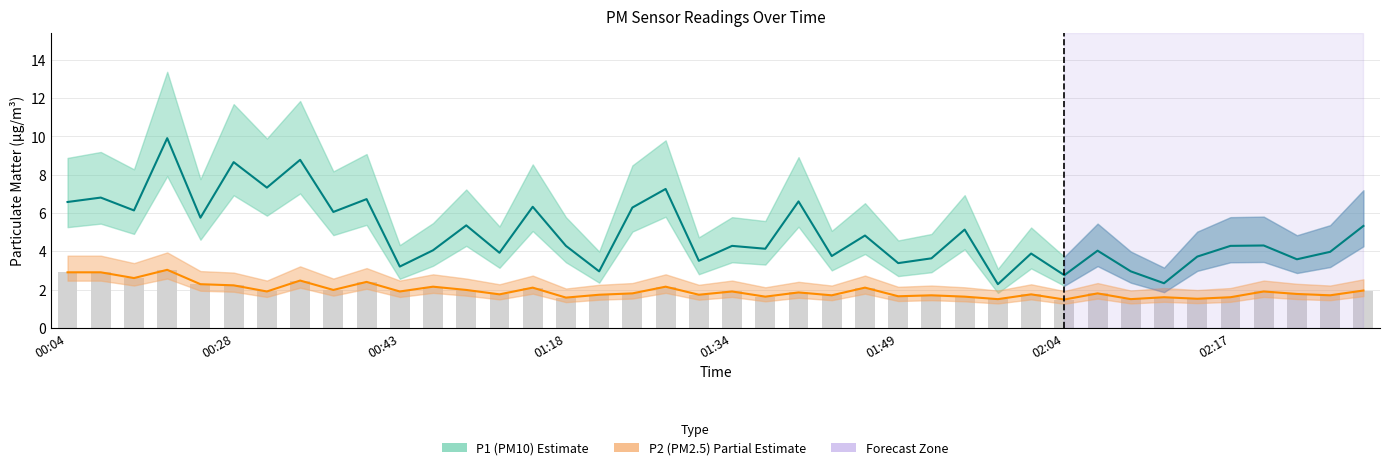

True or false: P1 (PM10) has a value of 2.3 at 19.

False